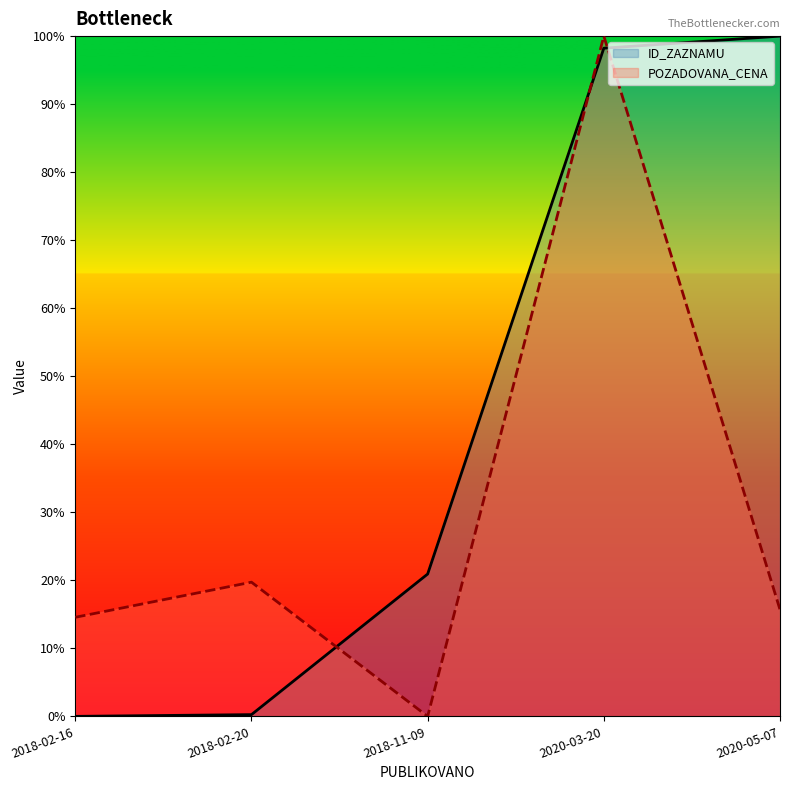

The value of ID_ZAZNAMU at 2020-03-20 is 55.5. True or false?

False